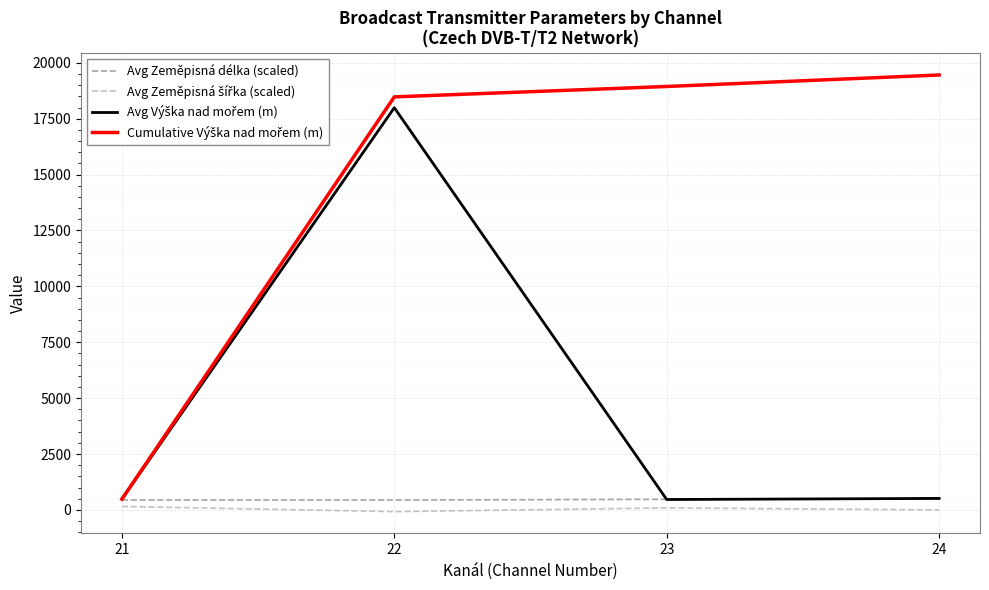

How many categories are shown in the chart?

4